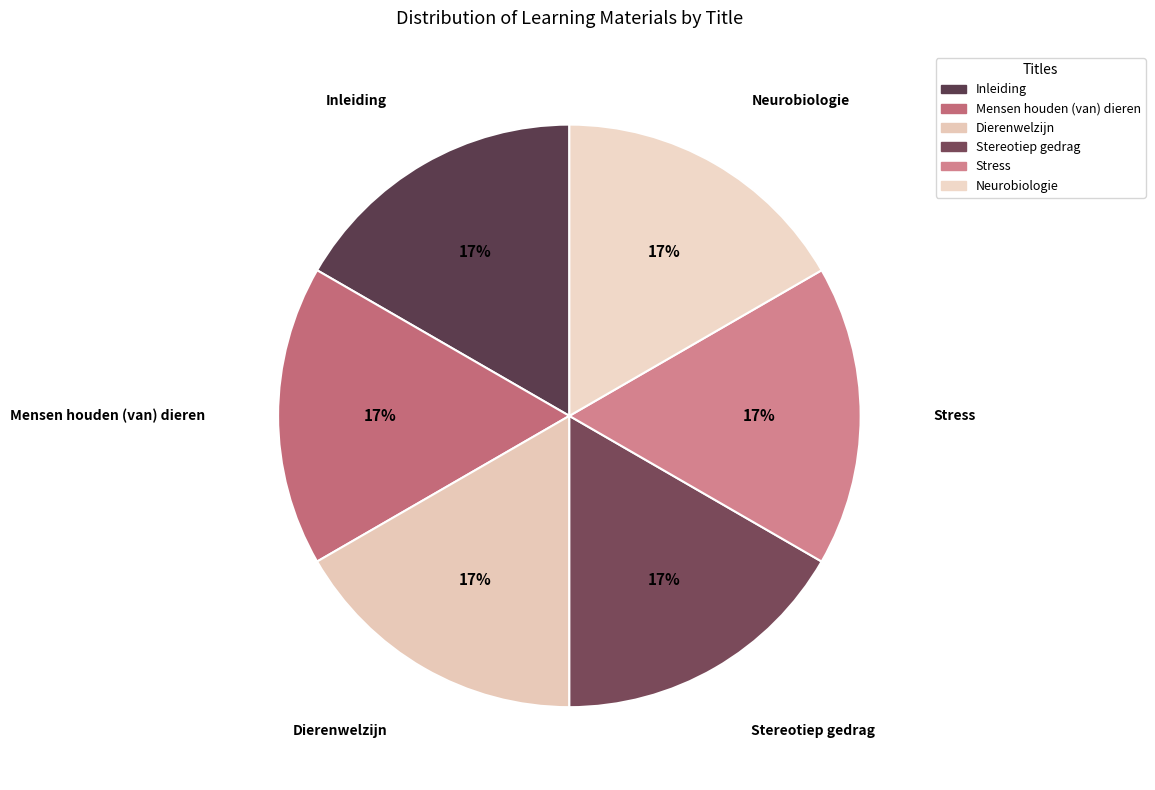

Which category has the smallest portion of the pie?

Inleiding